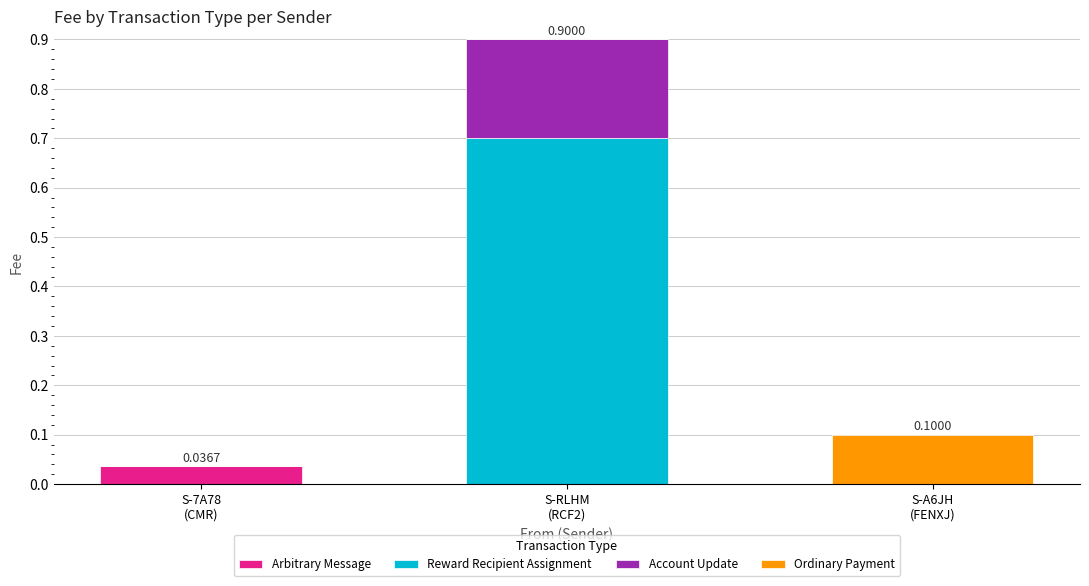

What are all the series names shown in the legend?

Arbitrary Message, Reward Recipient Assignment, Account Update, Ordinary Payment